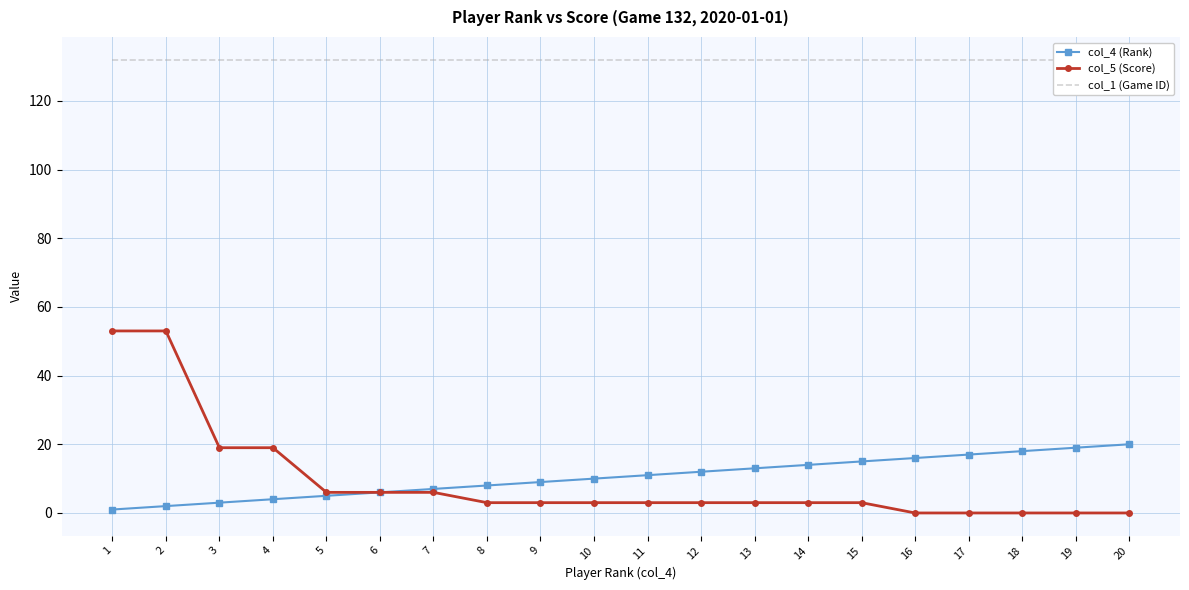

True or false: col_1 (Game ID) and col_5 (Score) cross at least once.

False